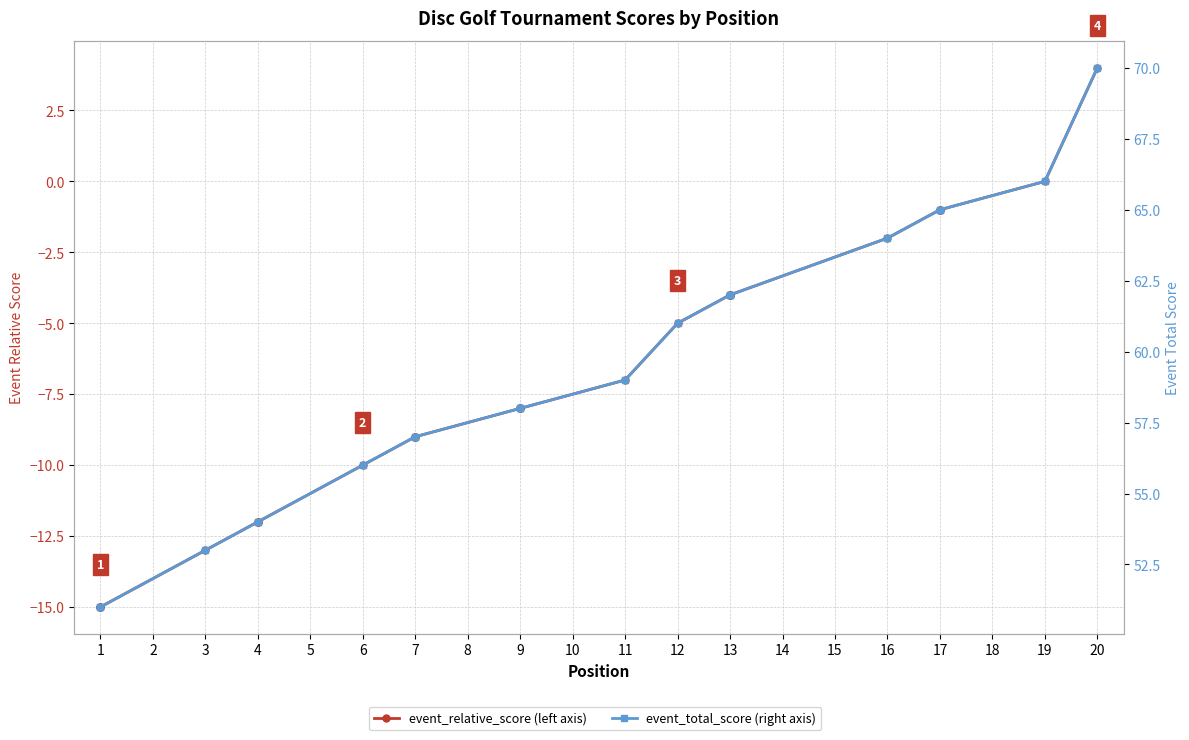

Where does the event_relative_score series first go above -7?

12